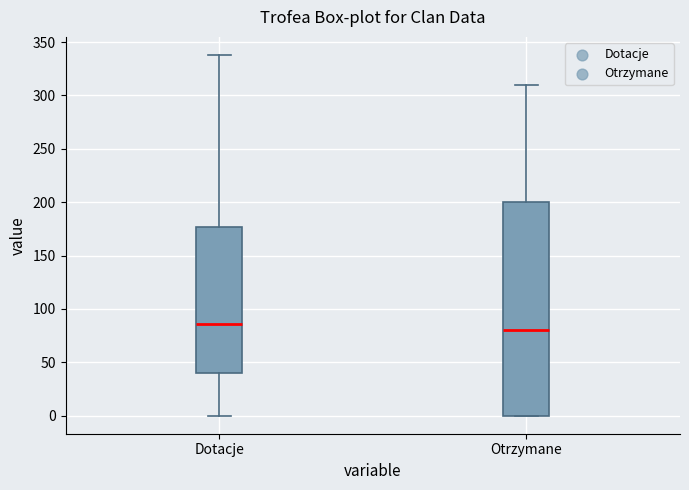

Comparing the boxes themselves (not the whiskers), which one is the tallest?

Otrzymane